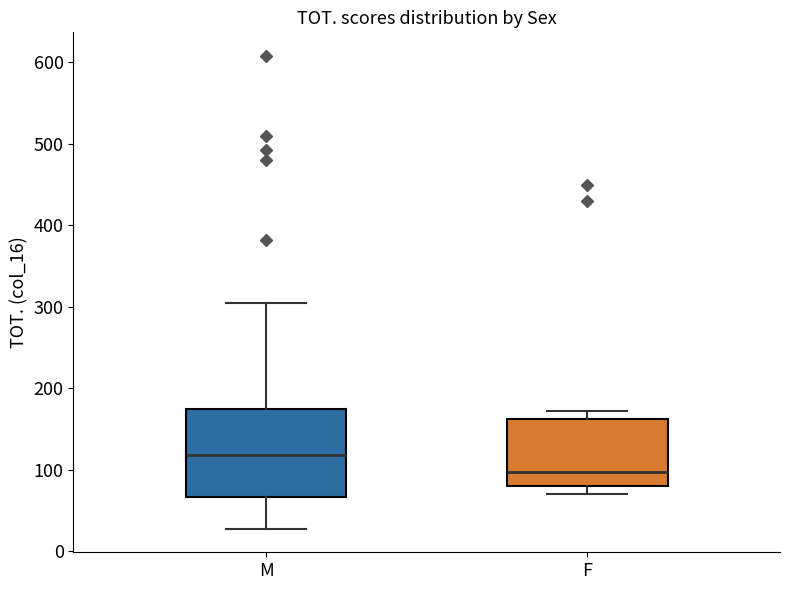

Reading left to right, transcribe this box plot: for each box, give where its median line is, the range the box spans, and where its two whiskers end, as read against the y-axis. The values are not printed on the chart, so give them approximately, as read against the axis.

M: median 120, box 70 to 170, whiskers 30 to 310
F: median 100, box 80 to 160, whiskers 70 to 170